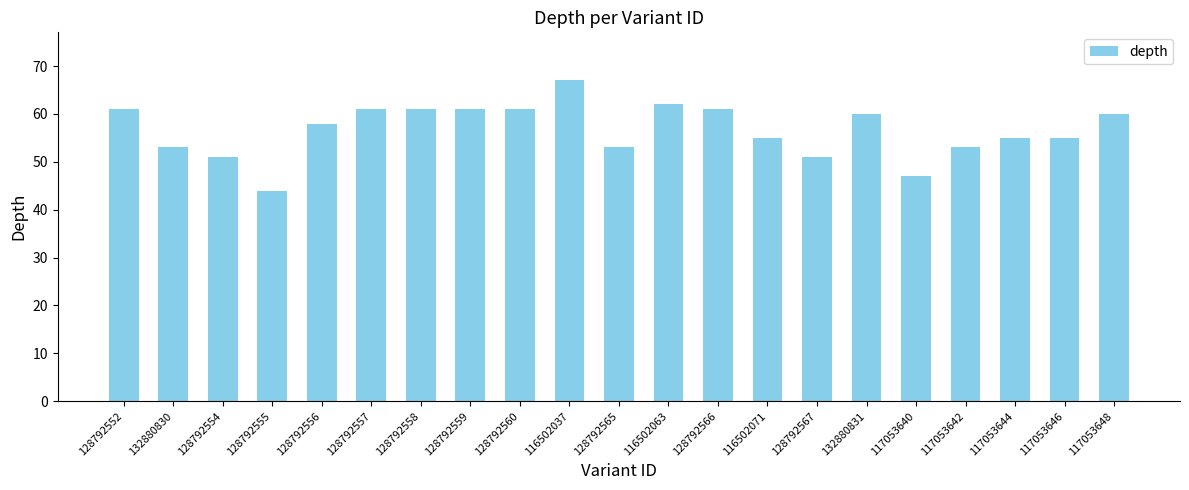

The value at 132880830 is 53. True or false?

True